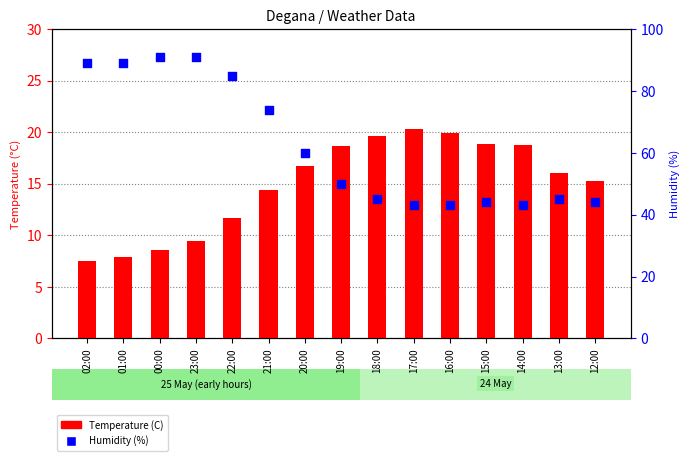

Is the value of Humidity (%) at 16:00 greater than the value of Temperature (C) at 14:00?

Yes